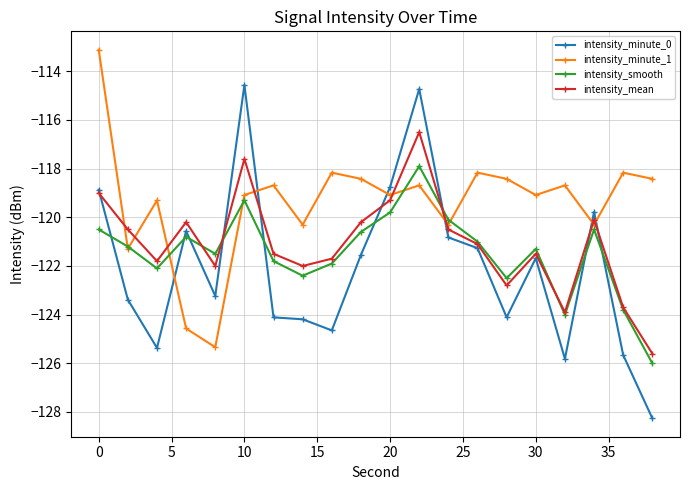

True or false: intensity_mean has more than 1 points higher than both neighbors.

True